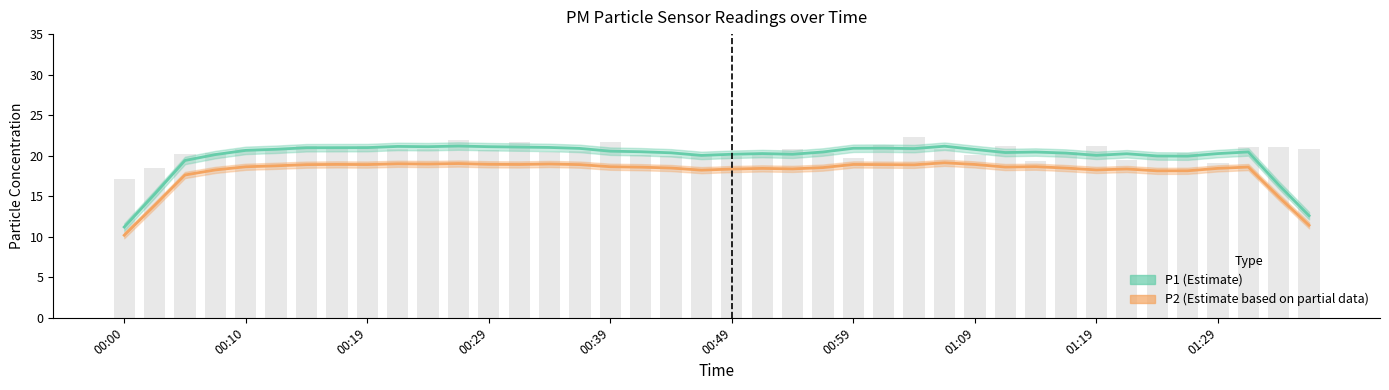

At how many categories does at least one series exceed 13?

38